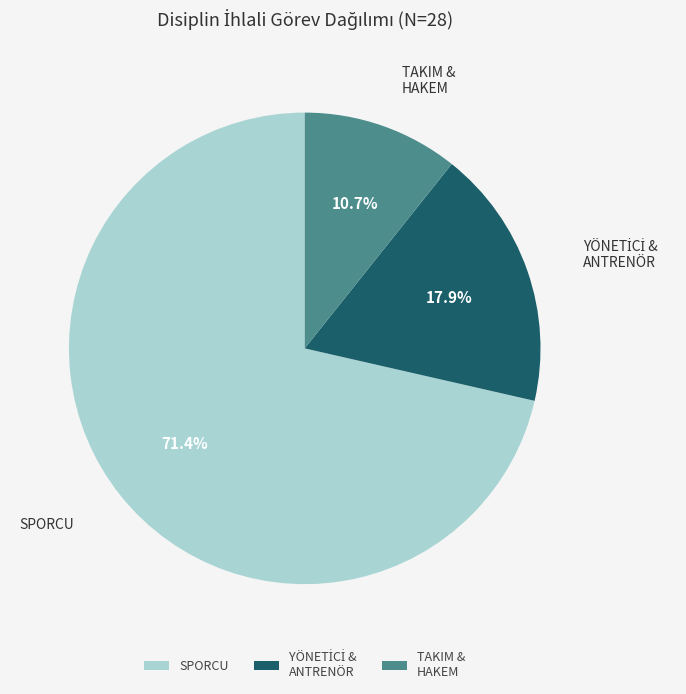

What is the ratio of the value at SPORCU to the value at TAKIM & HAKEM?

6.7